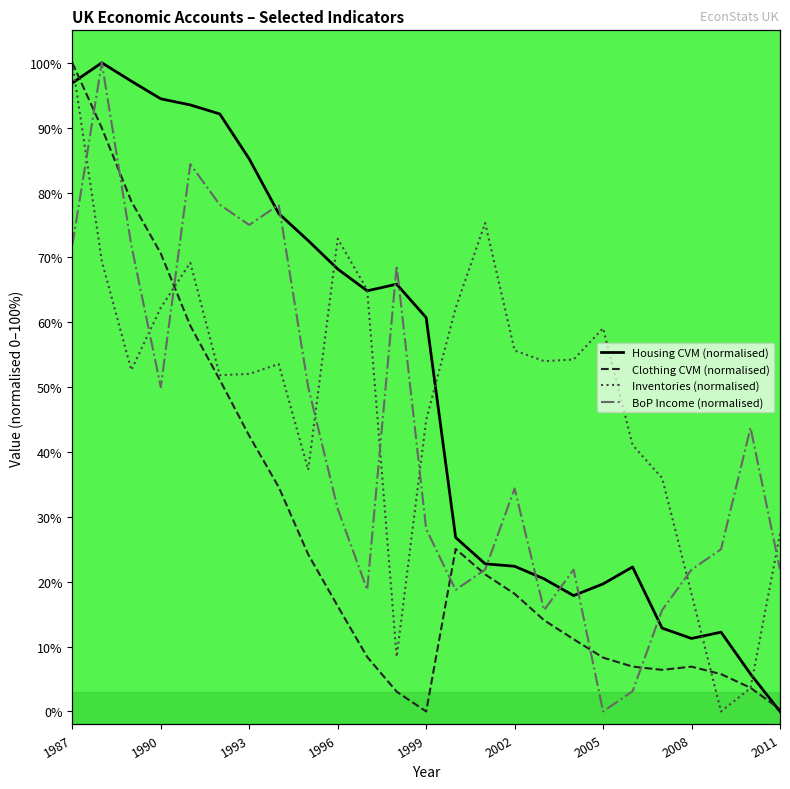

What is the value of the Inventories (normalised) point at the 8th from the left?

53.6